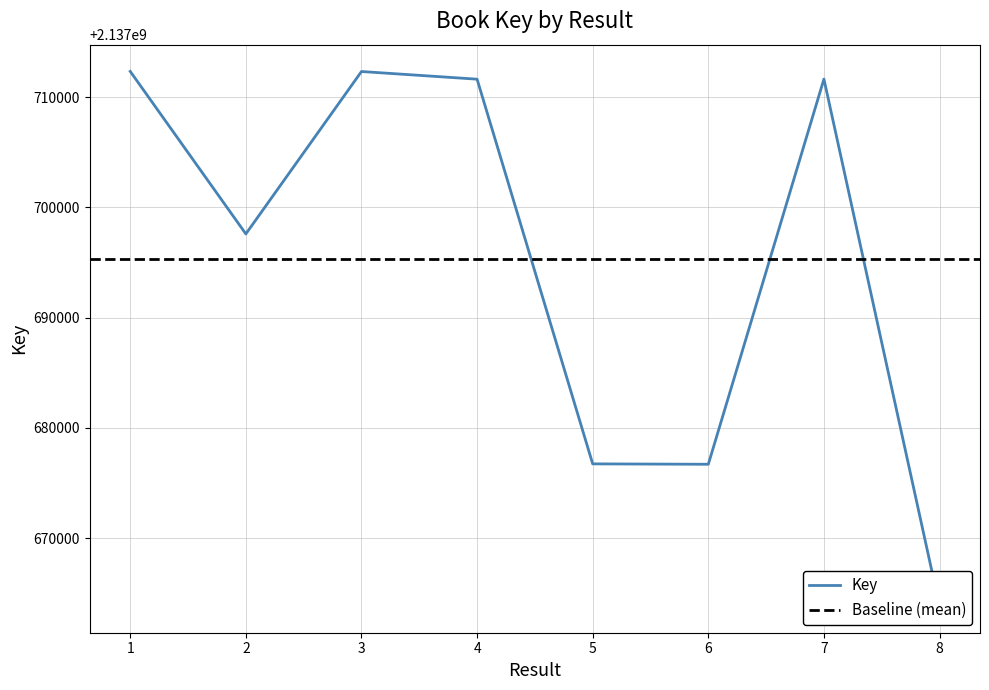

Reading left to right, what are all the values shown in this chart?

2137712334	2137697598	2137712323	2137711628	2137676747	2137676711	2137711639	2137663861